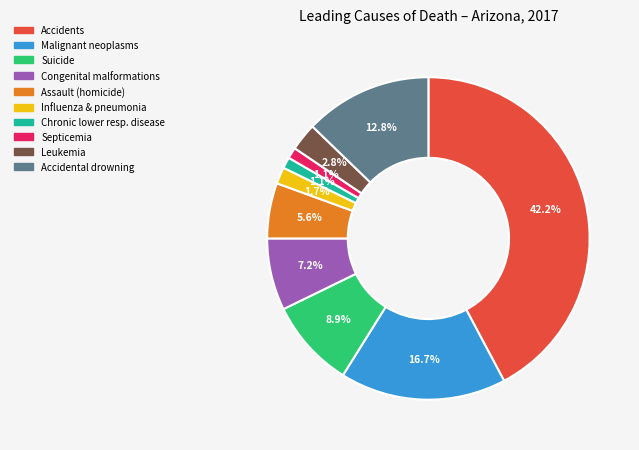

Is there any slice that represents more than half of the pie?

No